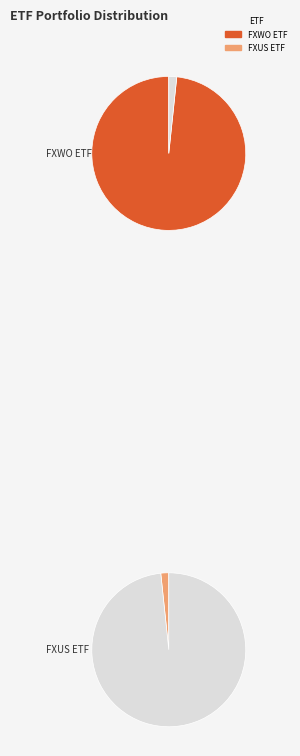

What is the largest slice in the pie chart?

FXWO ETF